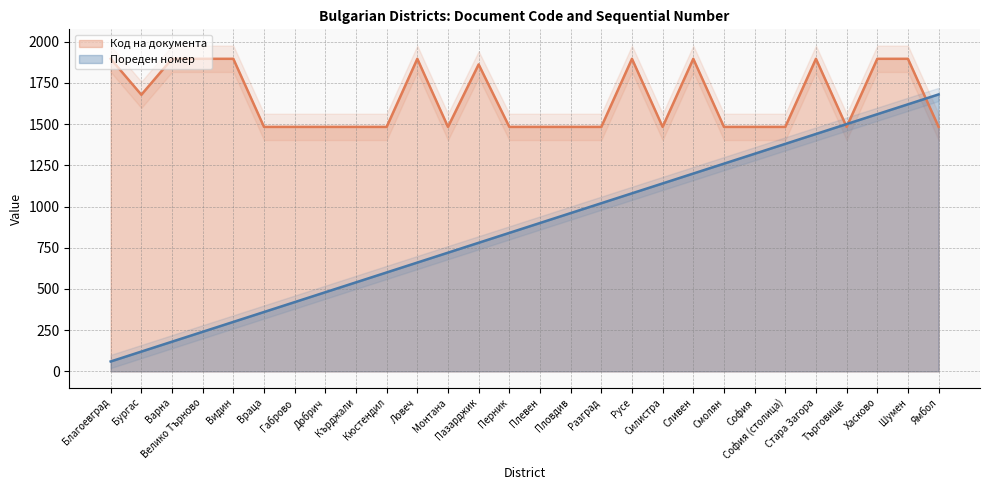

What is the approximate value of Пореден номер at Добрич, to the nearest 100?

500